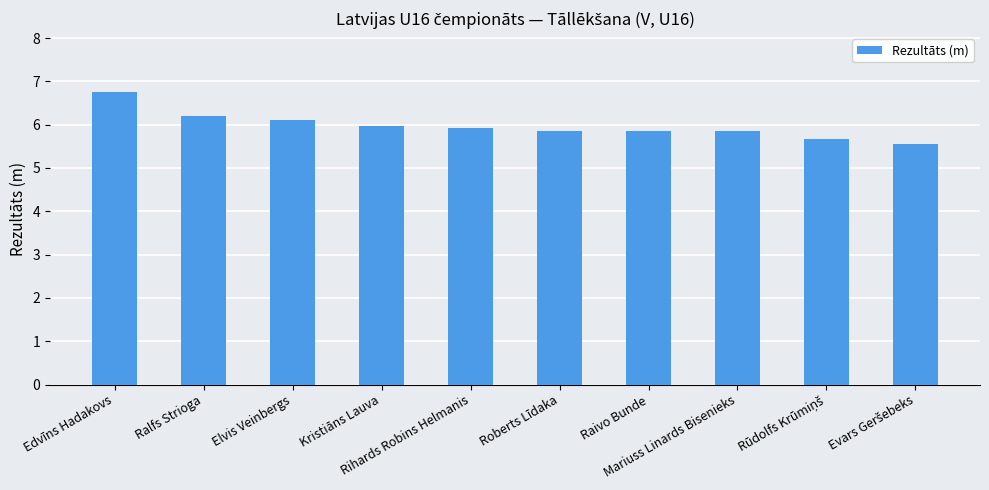

Does the chart contain any negative values?

No